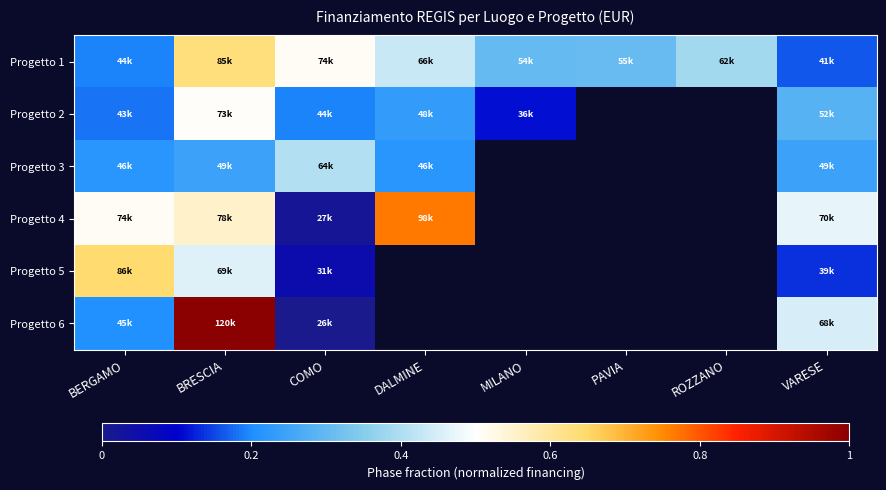

What is the sum of the Progetto 1 values at BERGAMO and MILANO?

0.5